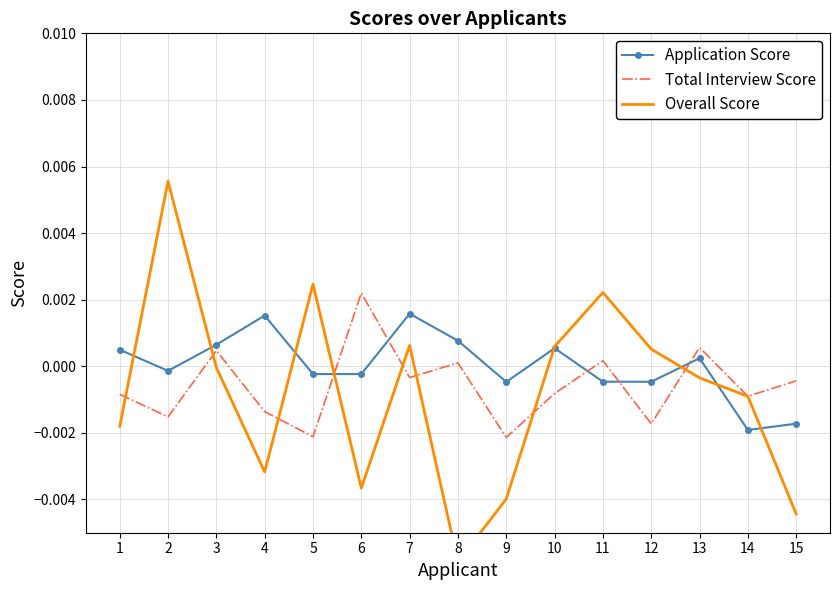

Reading left to right, transcribe all the data shown in this chart.

Application Score: 1=0.0	2=-0.0	3=0.0	4=0.0	5=-0.0	6=-0.0	7=0.0	8=0.0	9=-0.0	10=0.0	11=-0.0	12=-0.0	13=0.0	14=-0.0	15=-0.0
Total Interview Score: 1=-0.0	2=-0.0	3=0.0	4=-0.0	5=-0.0	6=0.0	7=-0.0	8=0.0	9=-0.0	10=-0.0	11=0.0	12=-0.0	13=0.0	14=-0.0	15=-0.0
Overall Score: 1=-0.0	2=0.0	3=-0.0	4=-0.0	5=0.0	6=-0.0	7=0.0	8=-0.0	9=-0.0	10=0.0	11=0.0	12=0.0	13=-0.0	14=-0.0	15=-0.0